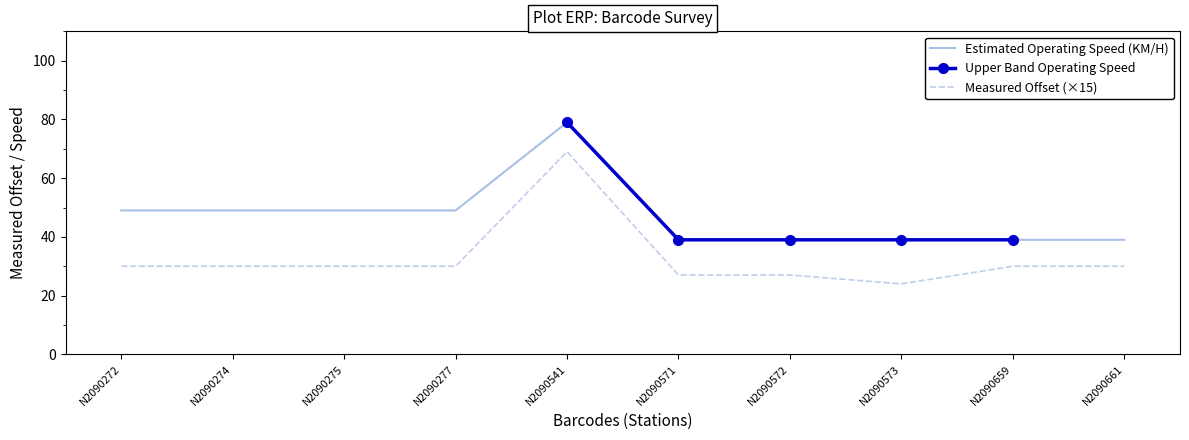

True or false: Estimated Operating Speed and Measured Offset cross at least once.

False